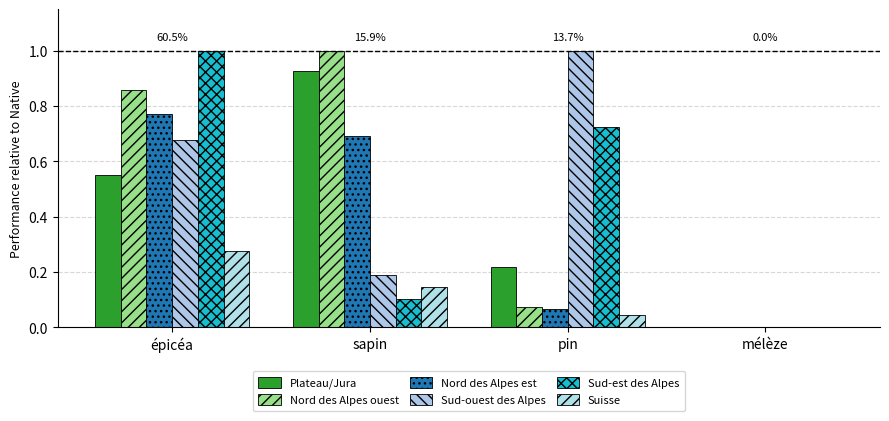

True or false: Plateau/Jura has a value of 0.4 at pin.

False